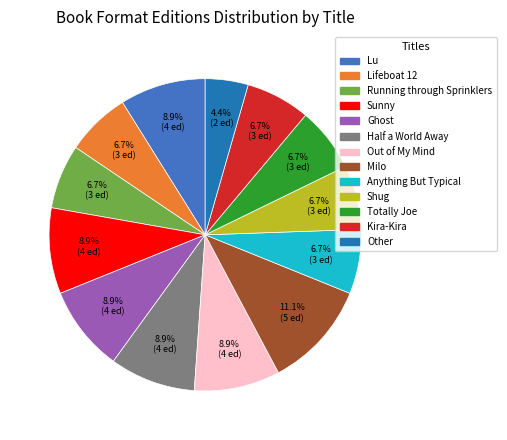

What is the ratio of the value at Ghost to the value at Lifeboat 12?

1.3